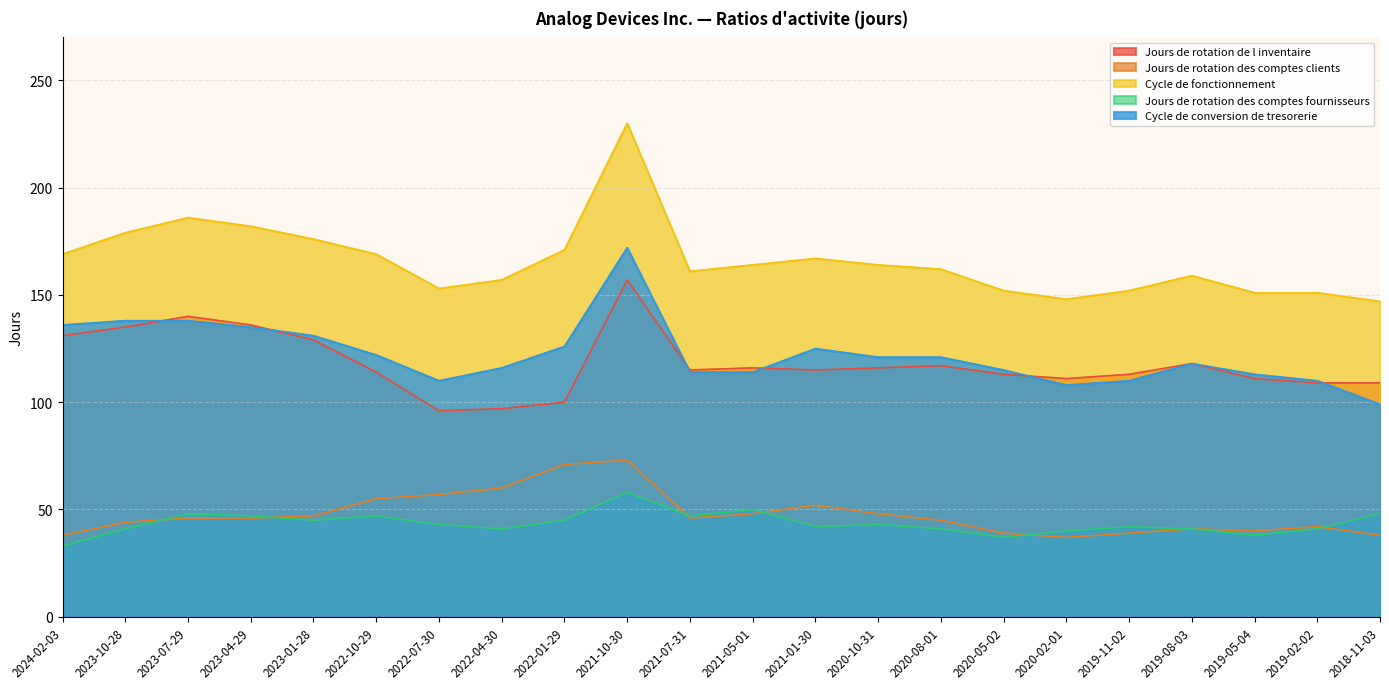

True or false: Jours de rotation des comptes fournisseurs and Jours de rotation de l inventaire intersect in this chart.

False